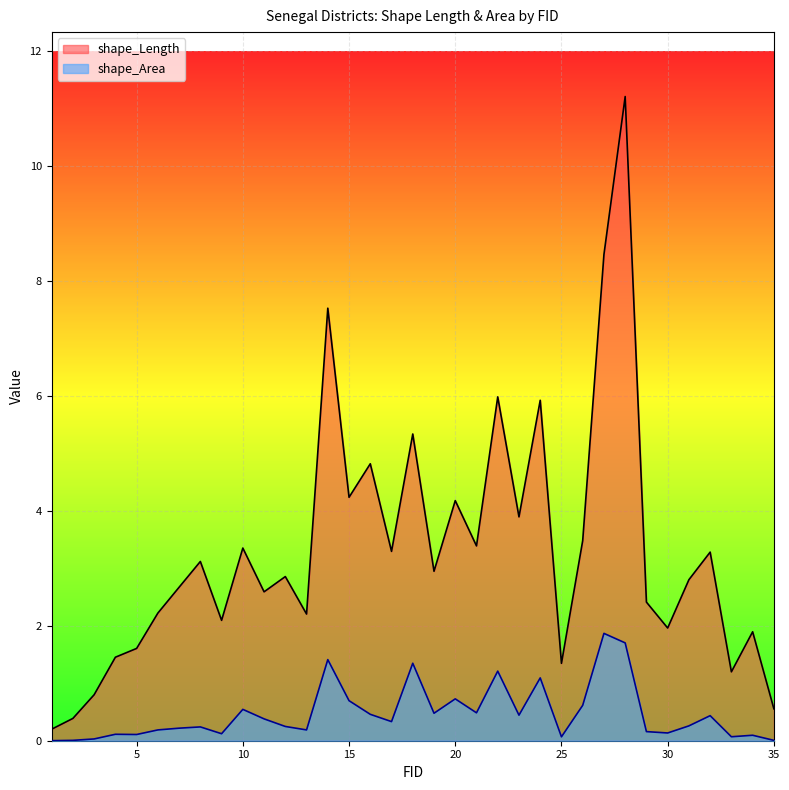

Where is shape_Area nearest to the value 0?

1